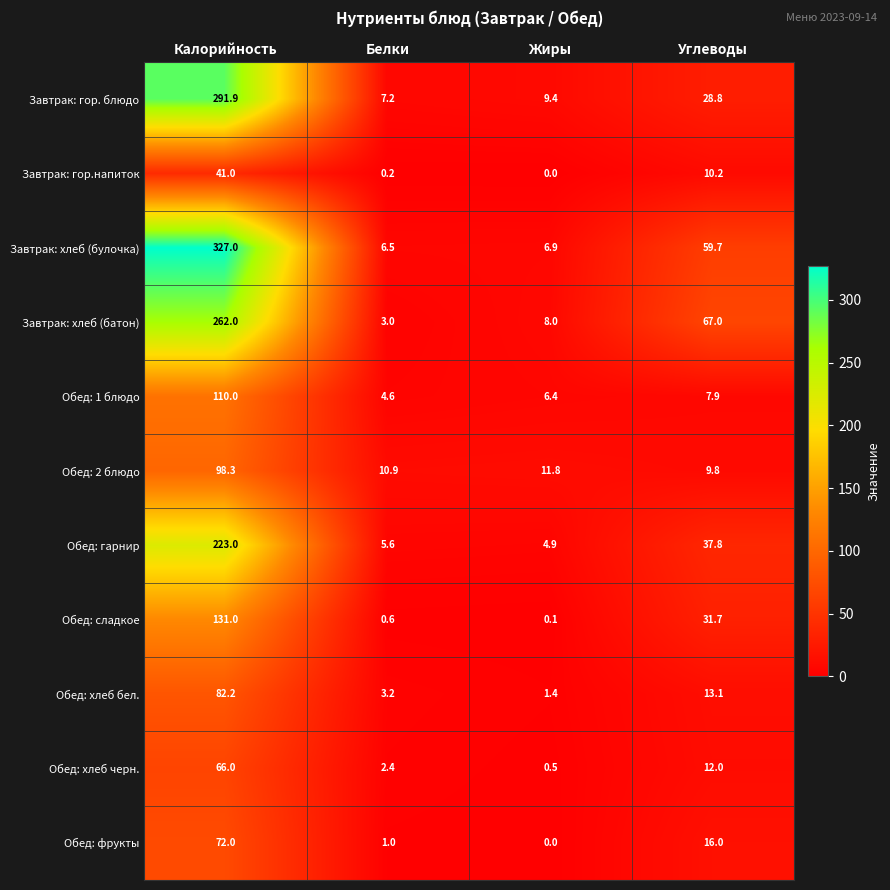

How many series are shown in this chart?

11